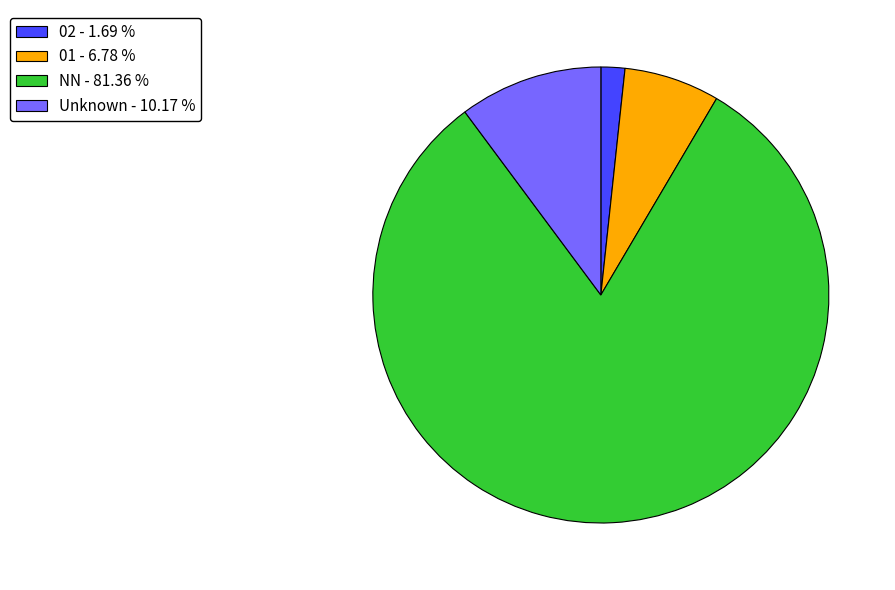

How many slices are in this pie chart?

4